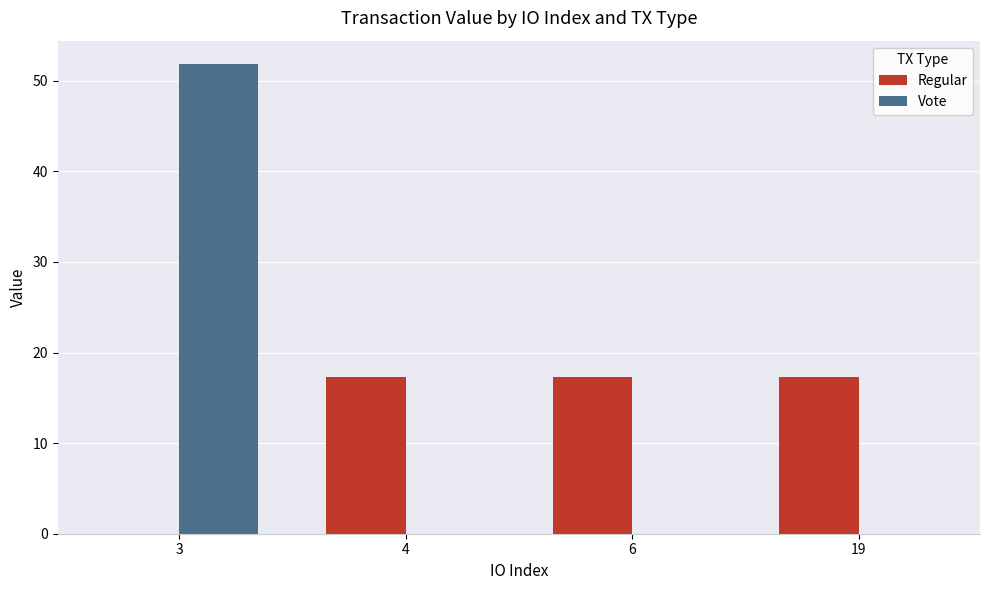

Which series changed the most between 3 and 19?

Vote